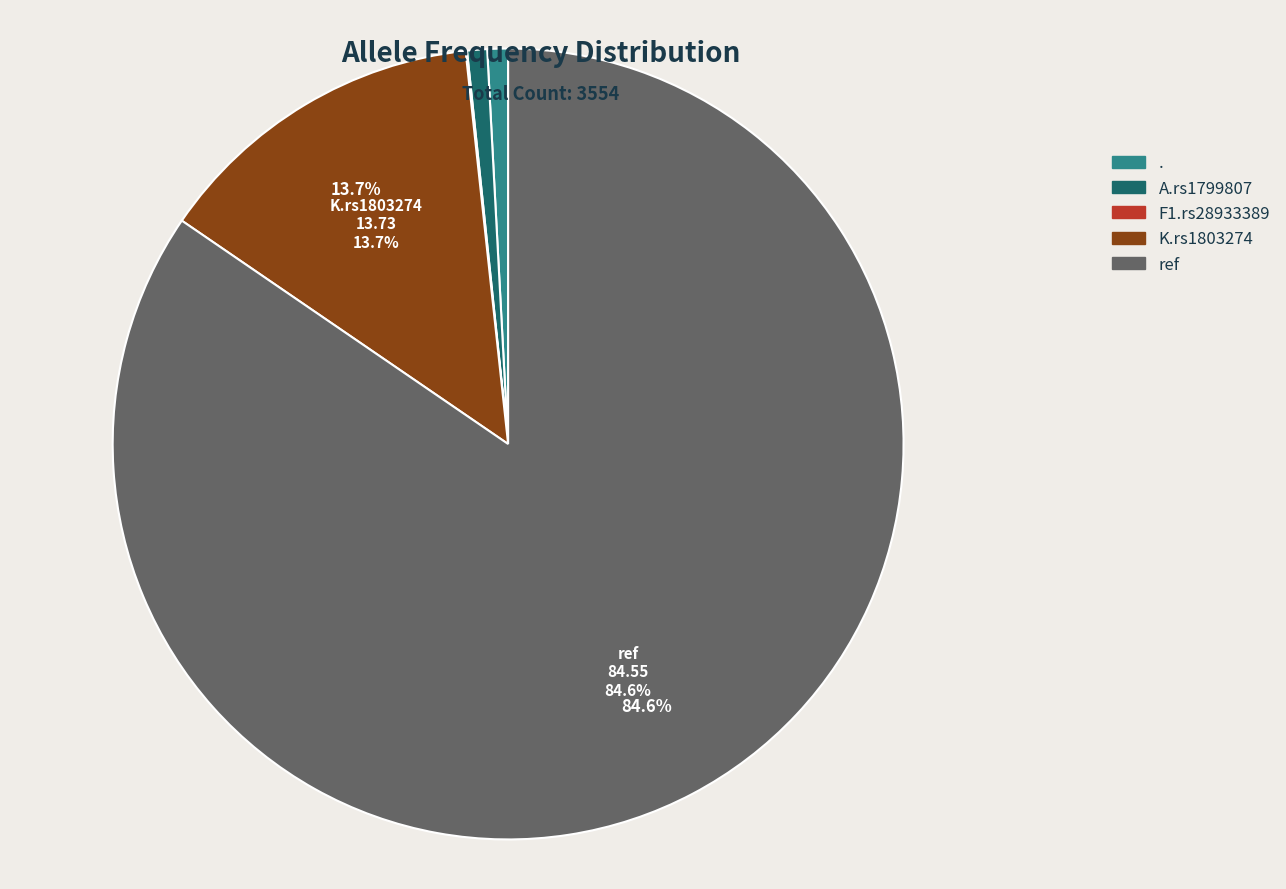

True or false: A.rs1799807 accounts for 1% of the total.

True